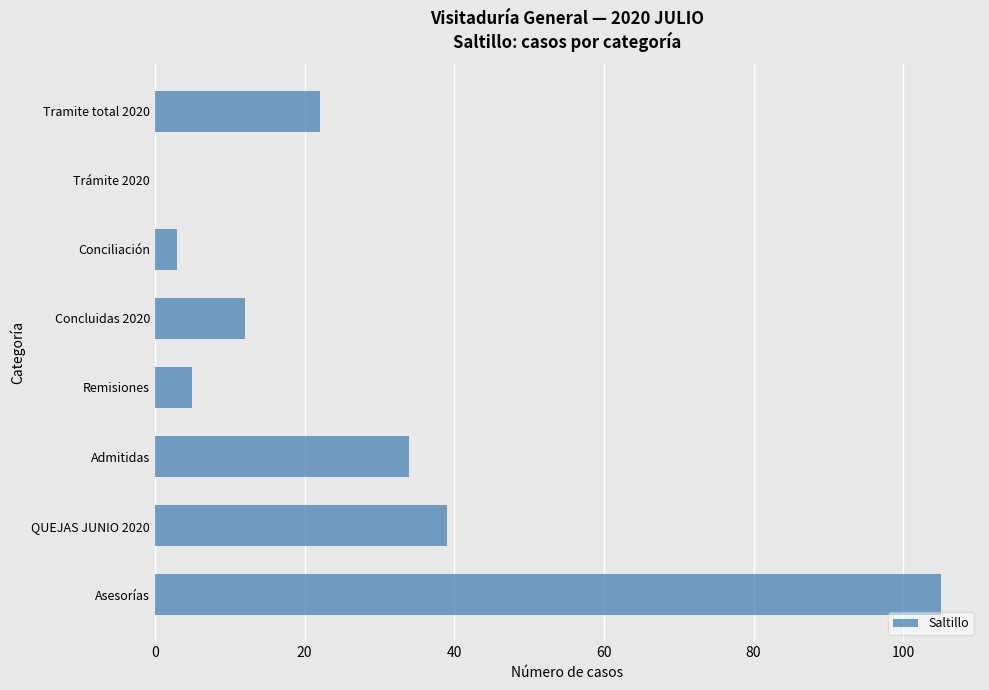

Where is the data nearest to the value 52?

QUEJAS JUNIO 2020